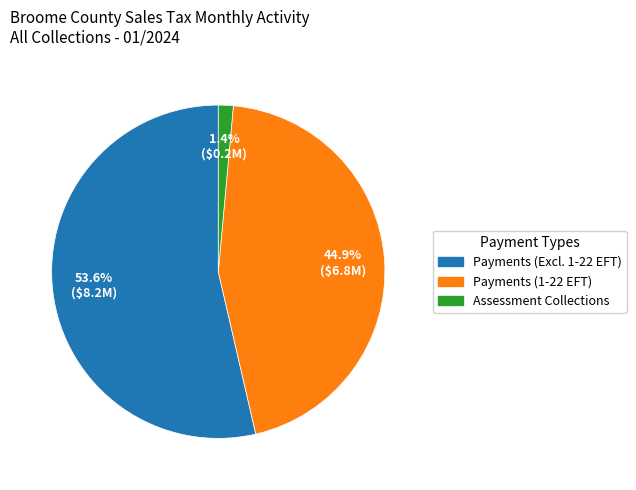

How many segments does this pie chart have?

3